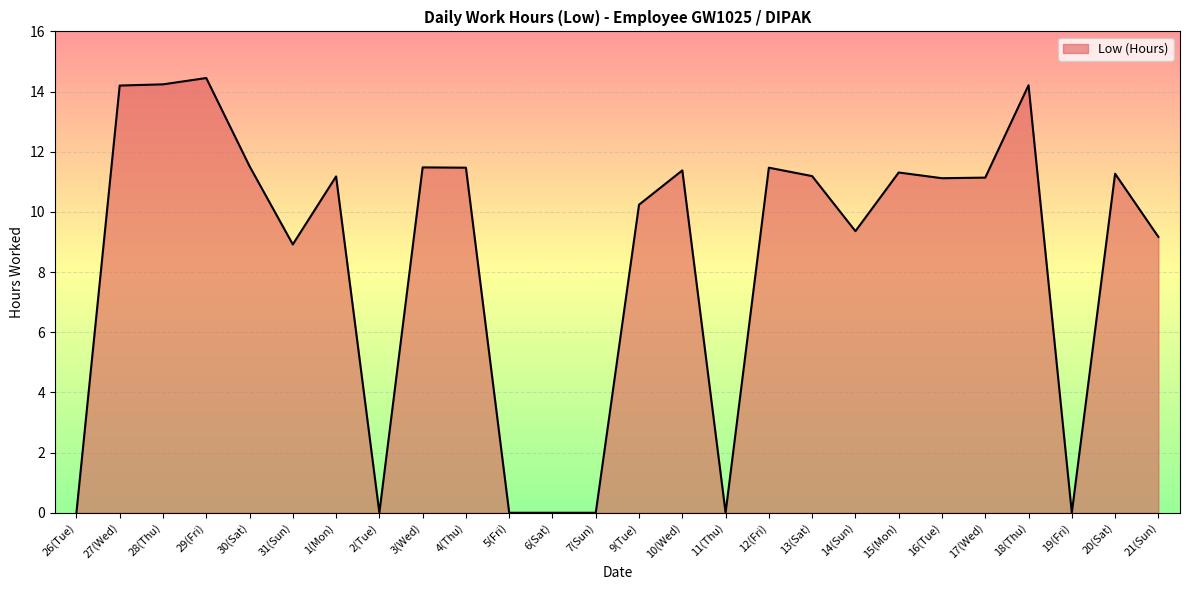

Does the chart have visible grid lines?

Yes